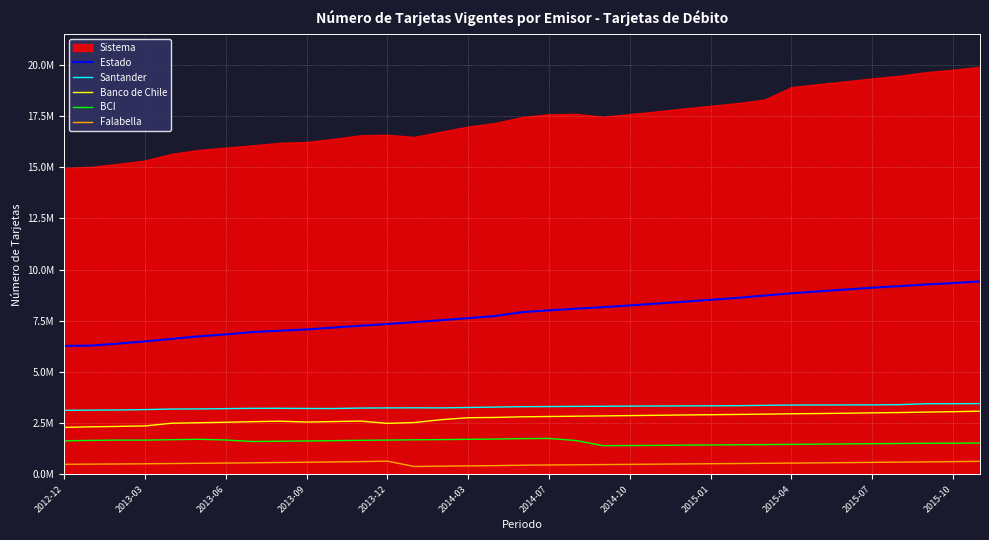

What value does the Banco de Chile series have at 28?

2974218